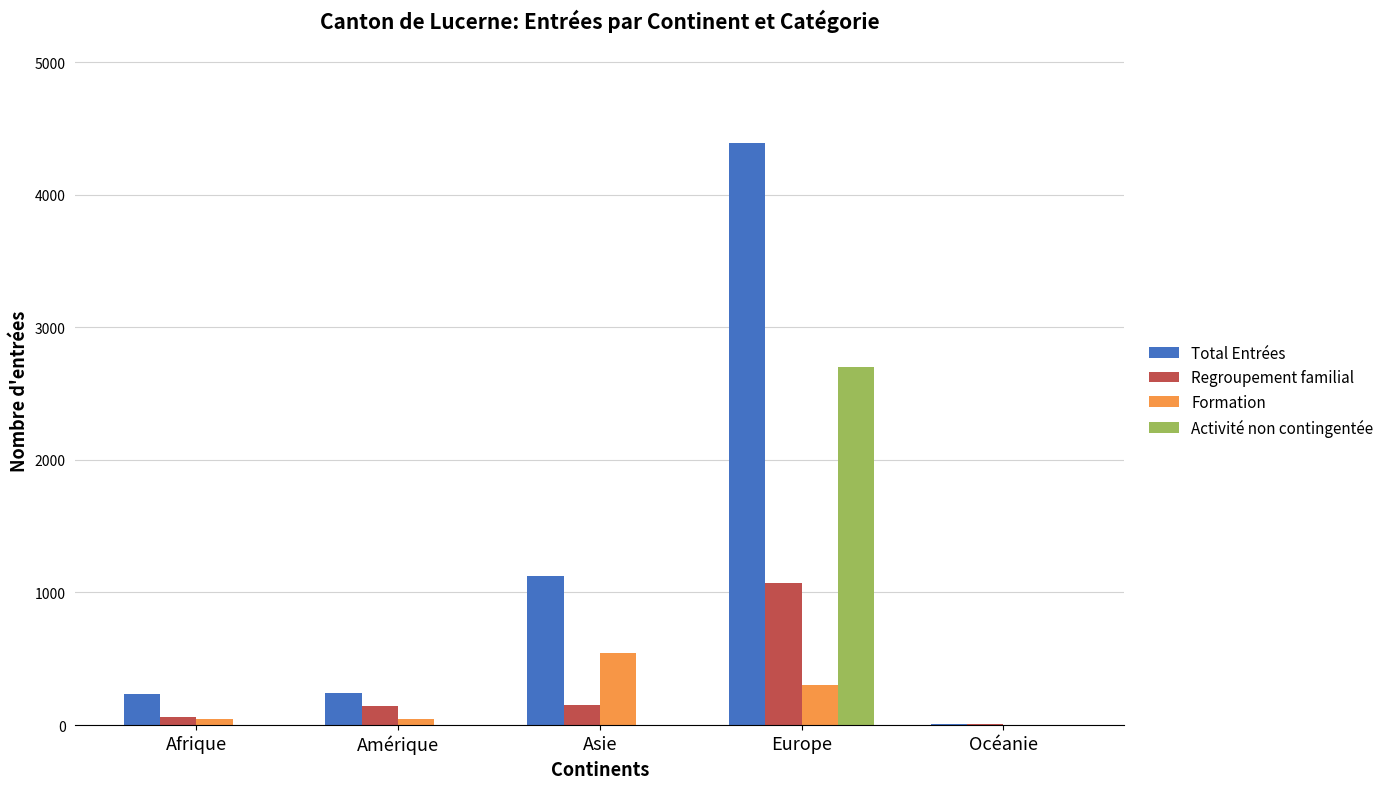

Read the Regroupement familial value at Asie.

149